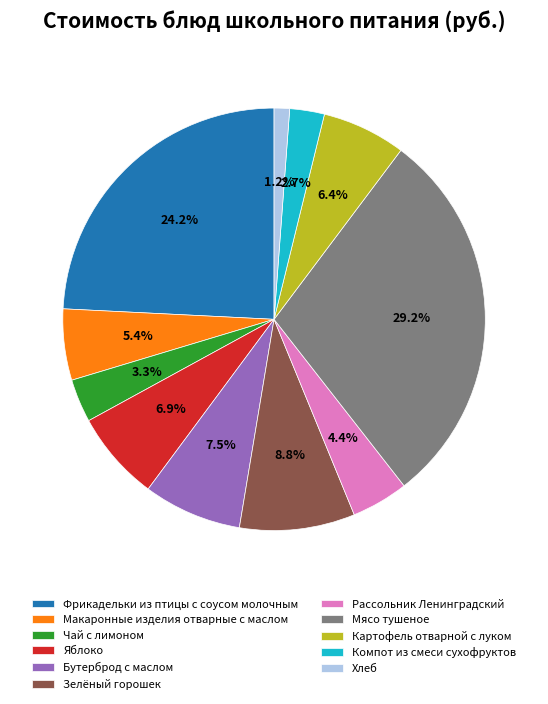

Which slice is the largest?

Мясо тушеное